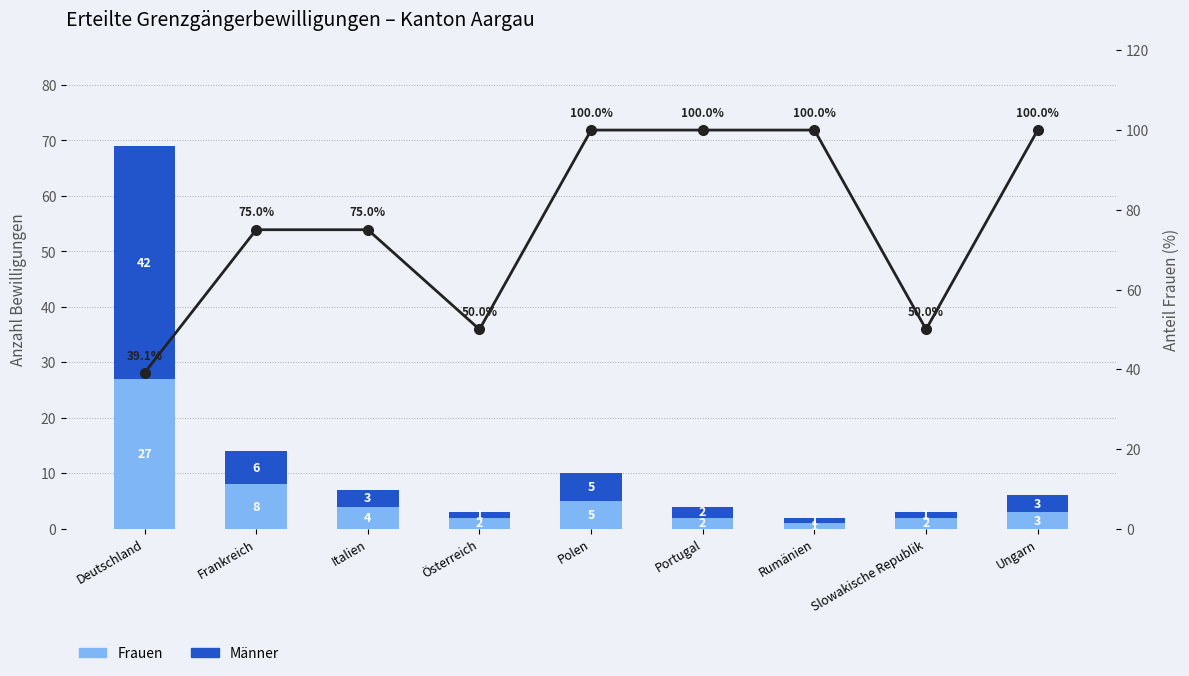

Reading left to right, list all the values displayed in this chart.

Frauen: 27.0	8.0	4.0	2.0	5.0	2.0	1.0	2.0	3.0
Männer: 42.0	6.0	3.0	1.0	5.0	2.0	1.0	1.0	3.0
Anteil Frauen (%): 39.1	75.0	75.0	50.0	100.0	100.0	100.0	50.0	100.0